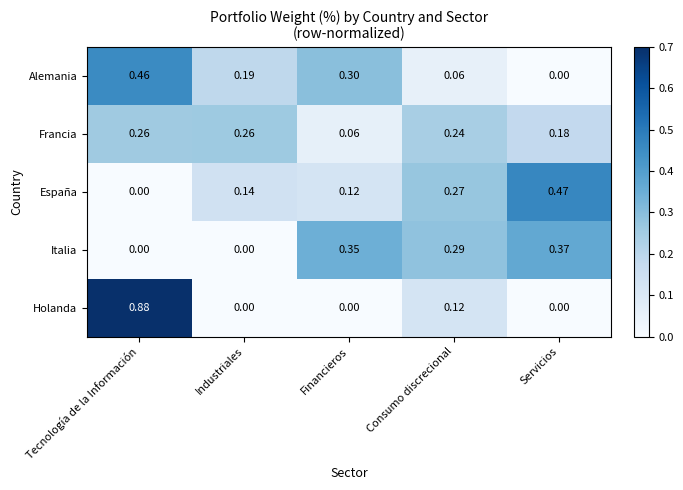

At which category does the chart reach its peak across all series?

Tecnología de la Información